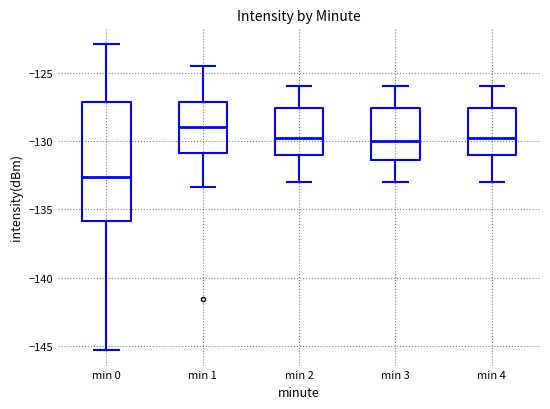

Reading left to right, transcribe this box plot: for each box, give where its median line is, the range the box spans, and where its two whiskers end, as read against the y-axis. The values are not printed on the chart, so give them approximately, as read against the axis.

min 0: median -132.5, box -136.0 to -127.0, whiskers -145.5 to -123.0
min 1: median -129.0, box -131.0 to -127.0, whiskers -133.5 to -124.5
min 2: median -129.5, box -131.0 to -127.5, whiskers -133.0 to -126.0
min 3: median -130.0, box -131.5 to -127.5, whiskers -133.0 to -126.0
min 4: median -129.5, box -131.0 to -127.5, whiskers -133.0 to -126.0